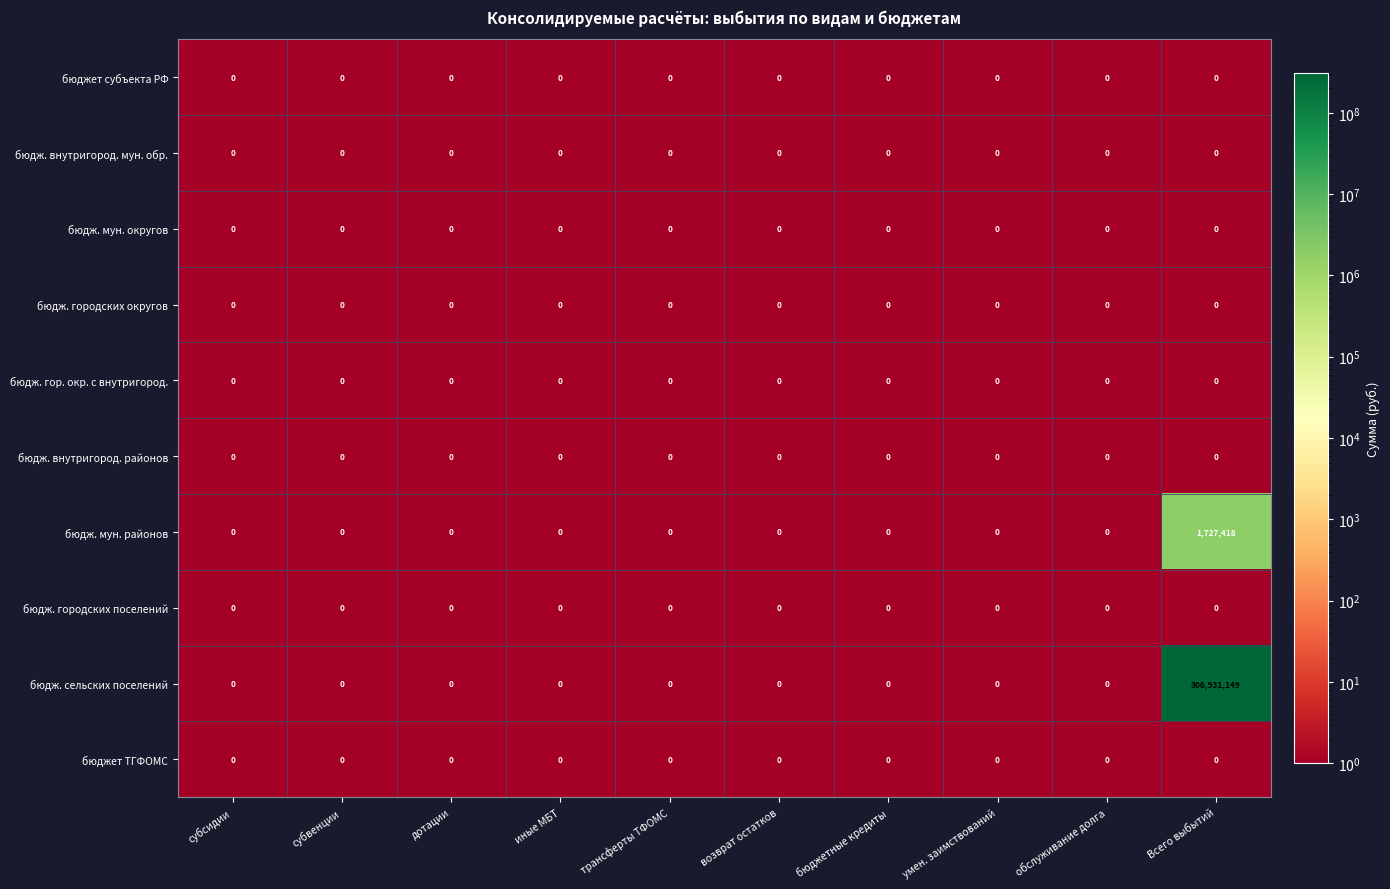

What is the maximum value shown in the chart?

306931149